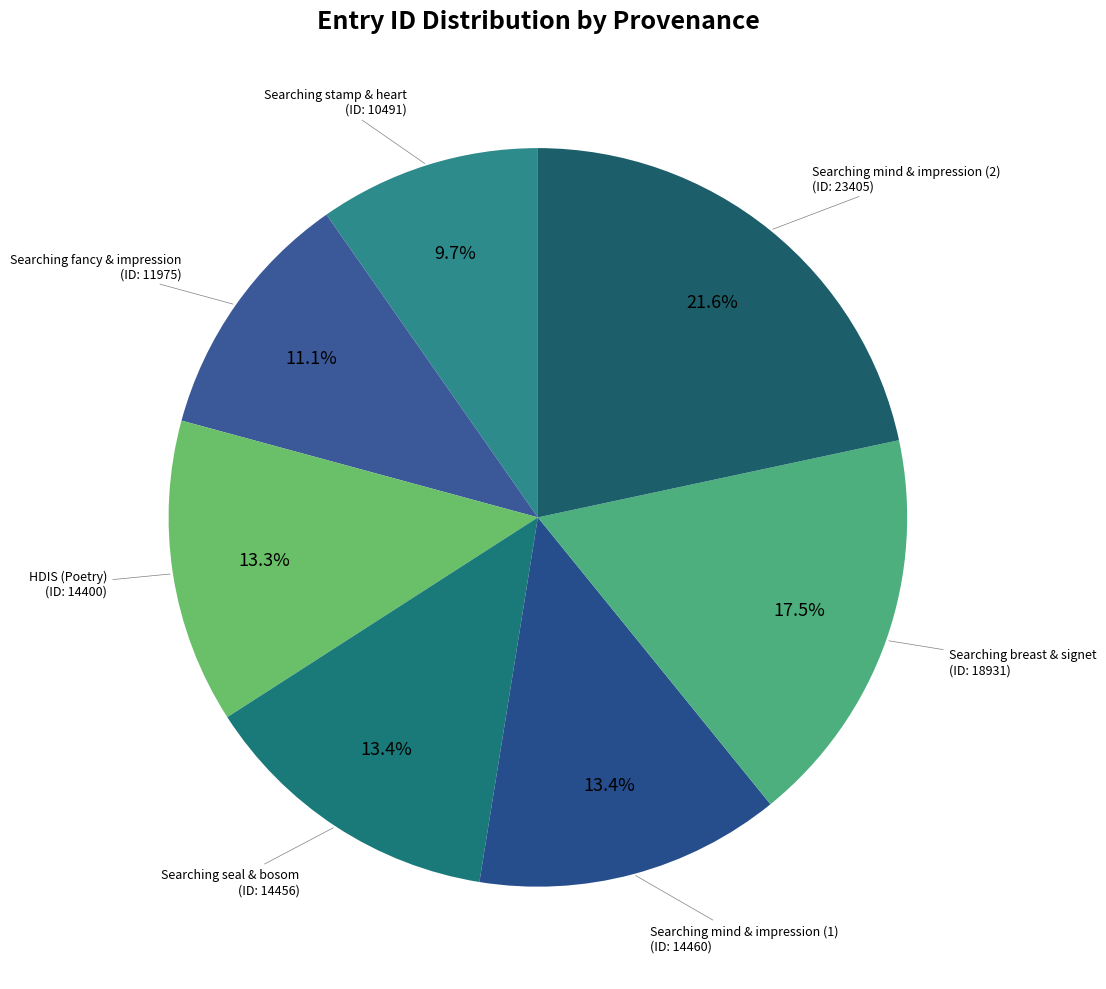

Combined, do HDIS (Poetry) and Searching seal & bosom account for over 50%?

No